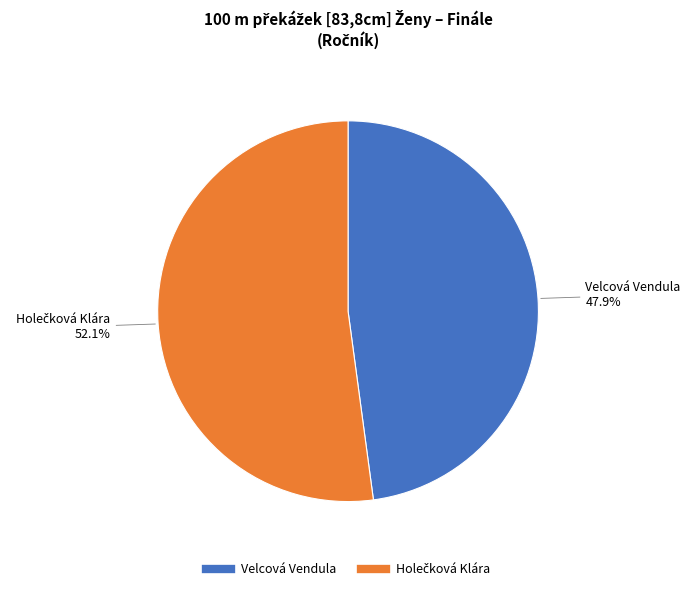

Which category has the smallest portion of the pie?

Velcová Vendula